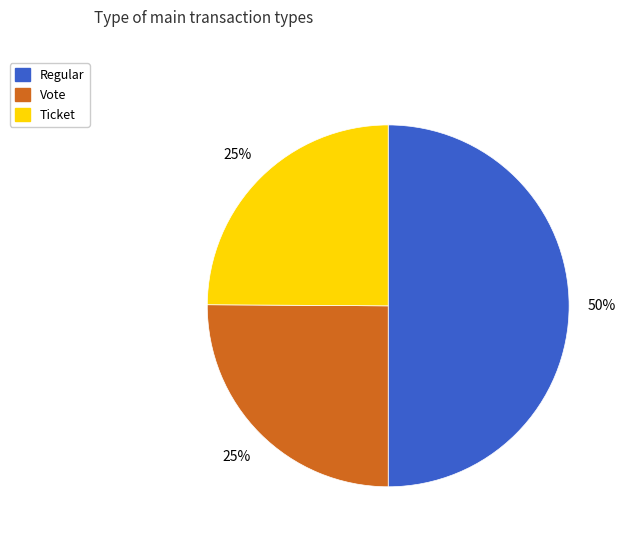

To the nearest percent, what is the average slice percentage?

33%